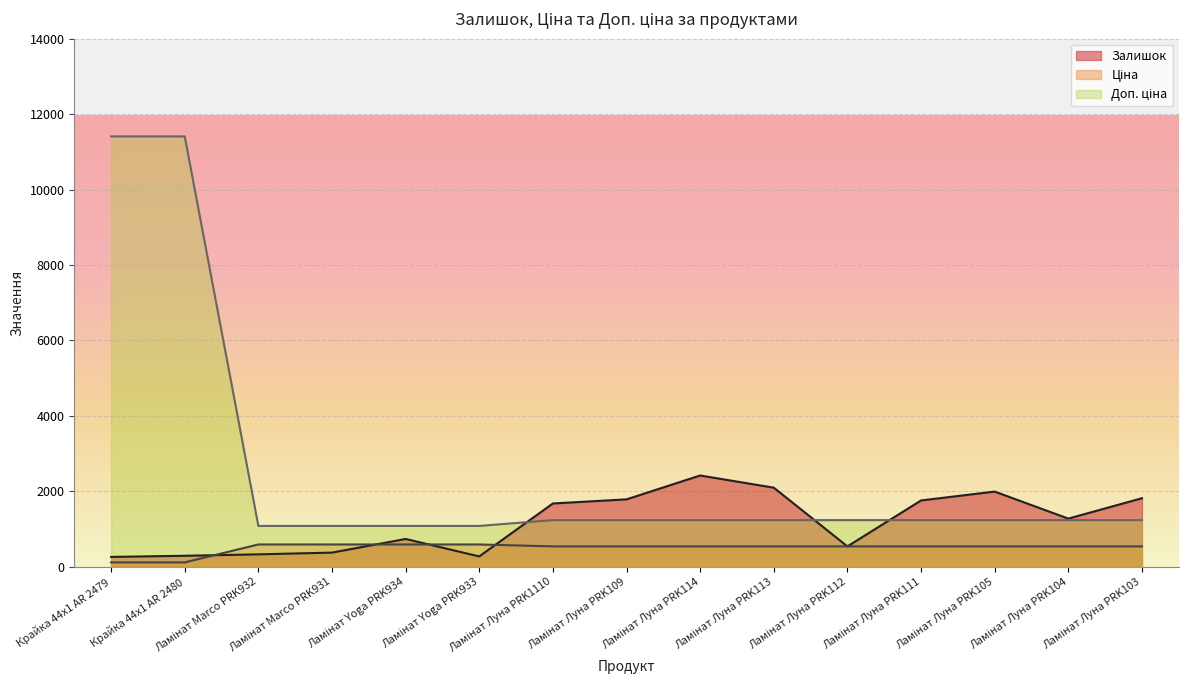

What is the average value of the Залишок series?

1174.6